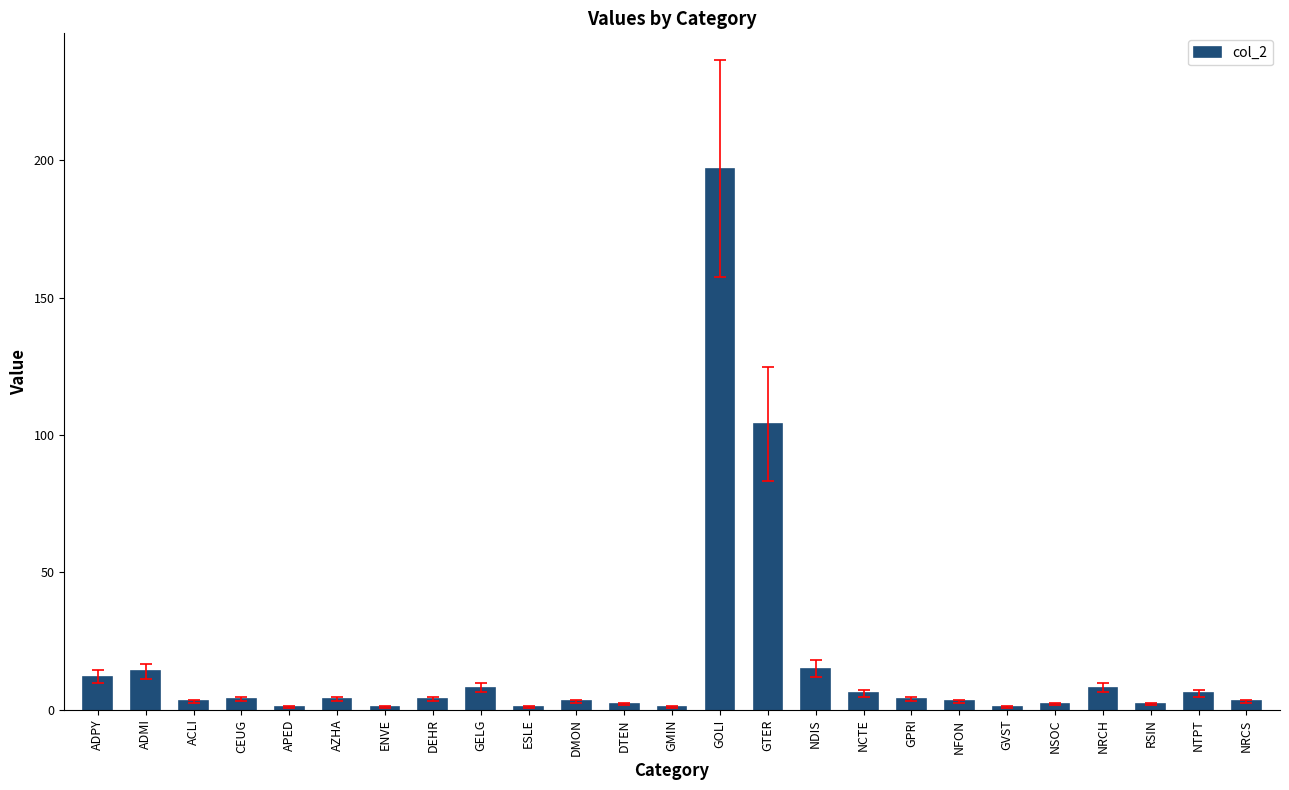

What is the maximum value shown in the chart?

197